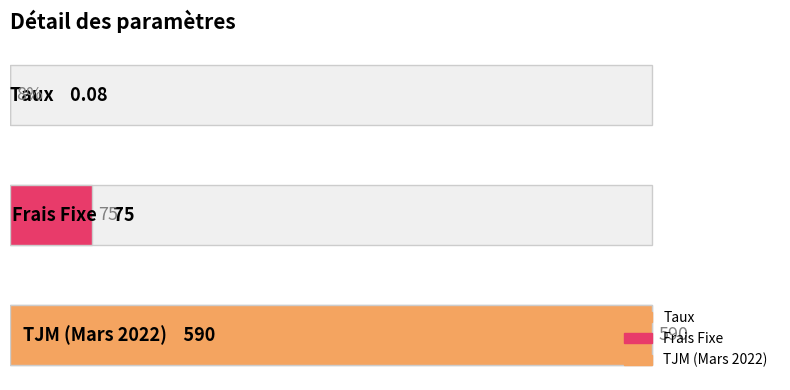

Rank the categories by value from highest to lowest.

TJM (Mars 2022), Frais Fixe, Taux